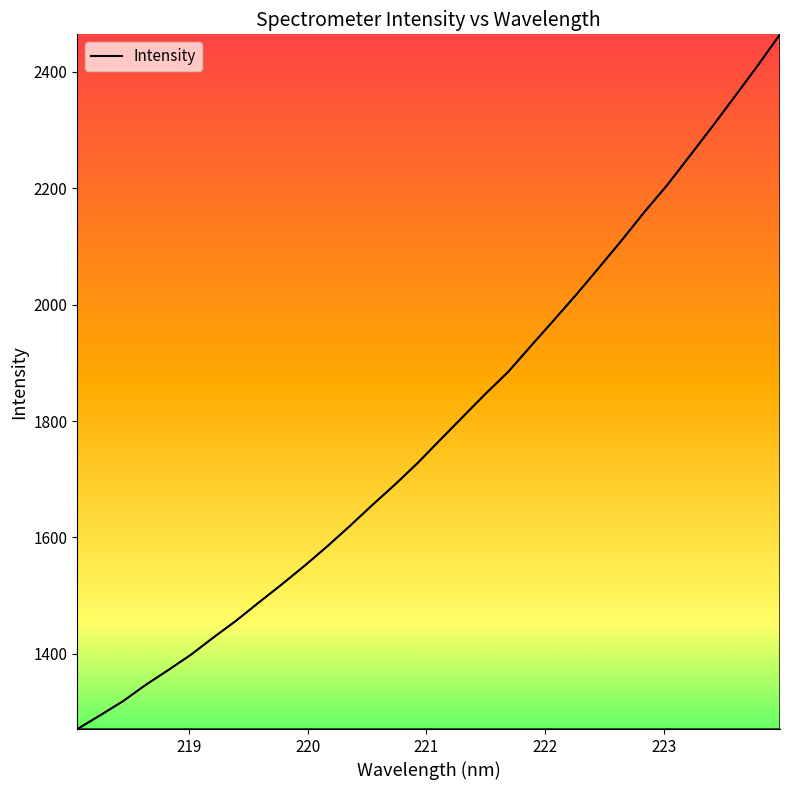

What is the difference between the maximum and minimum values?

1193.6